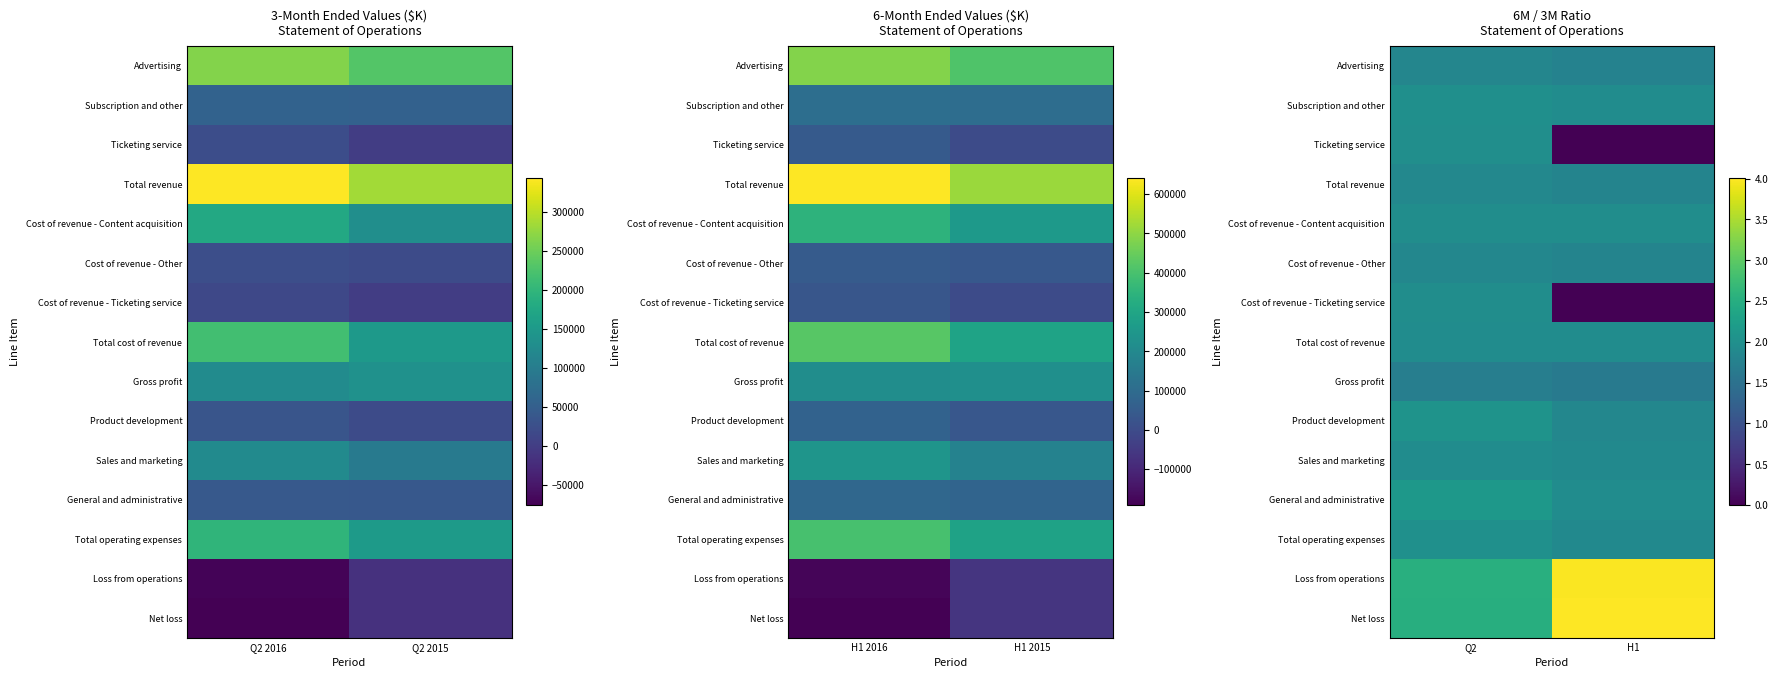

The value of Total operating expenses at Q2 is 0.6. True or false?

False